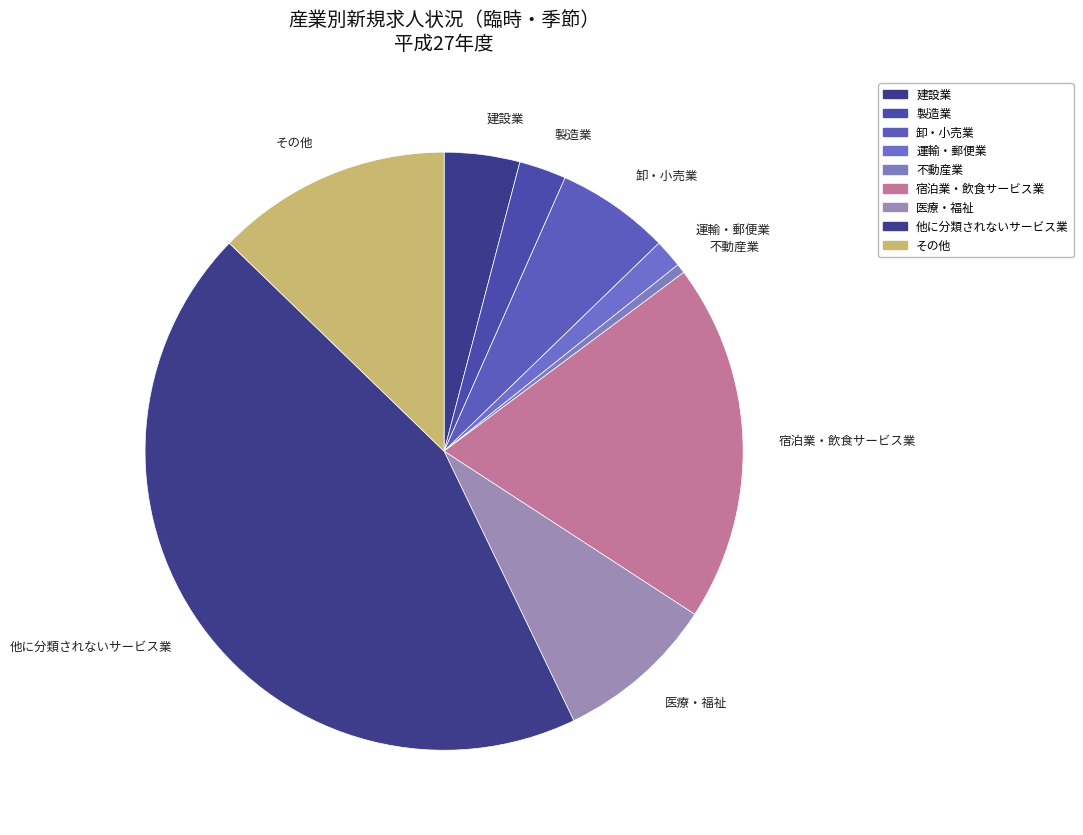

True or false: 卸・小売業 accounts for 14% of the total.

False